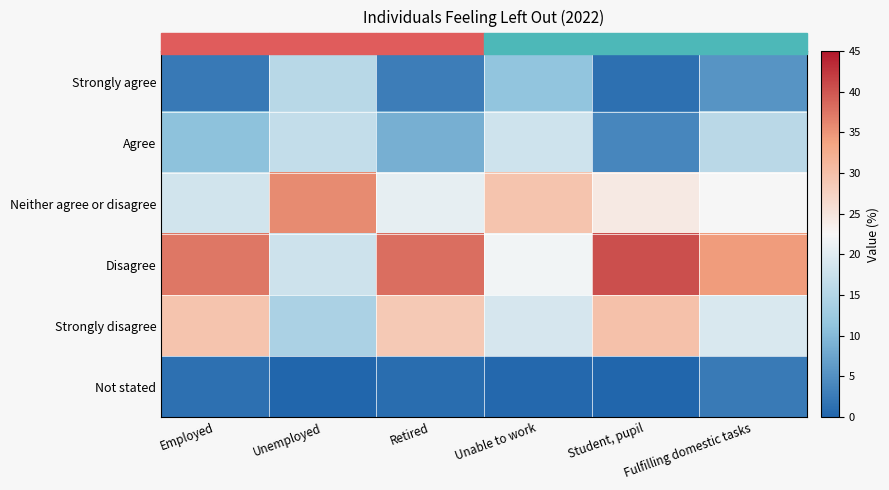

Which has a higher value, Unemployed or Student, pupil?

Unemployed